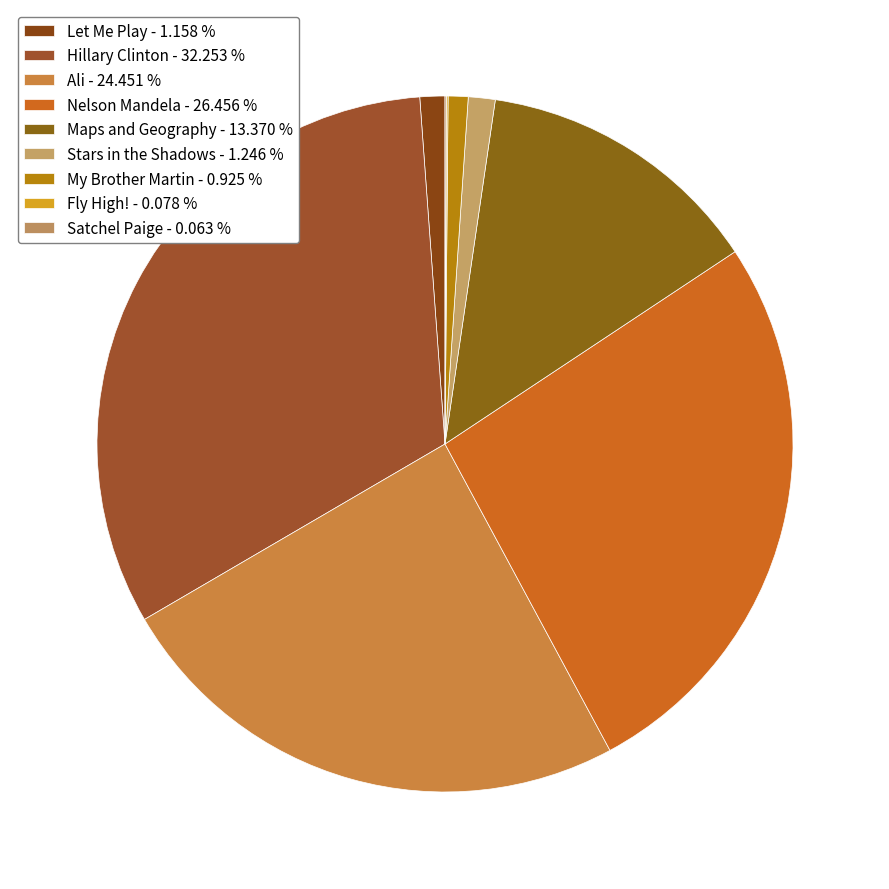

Combined, what portion of the pie is Maps and Geography and Stars in the Shadows?

14.6%